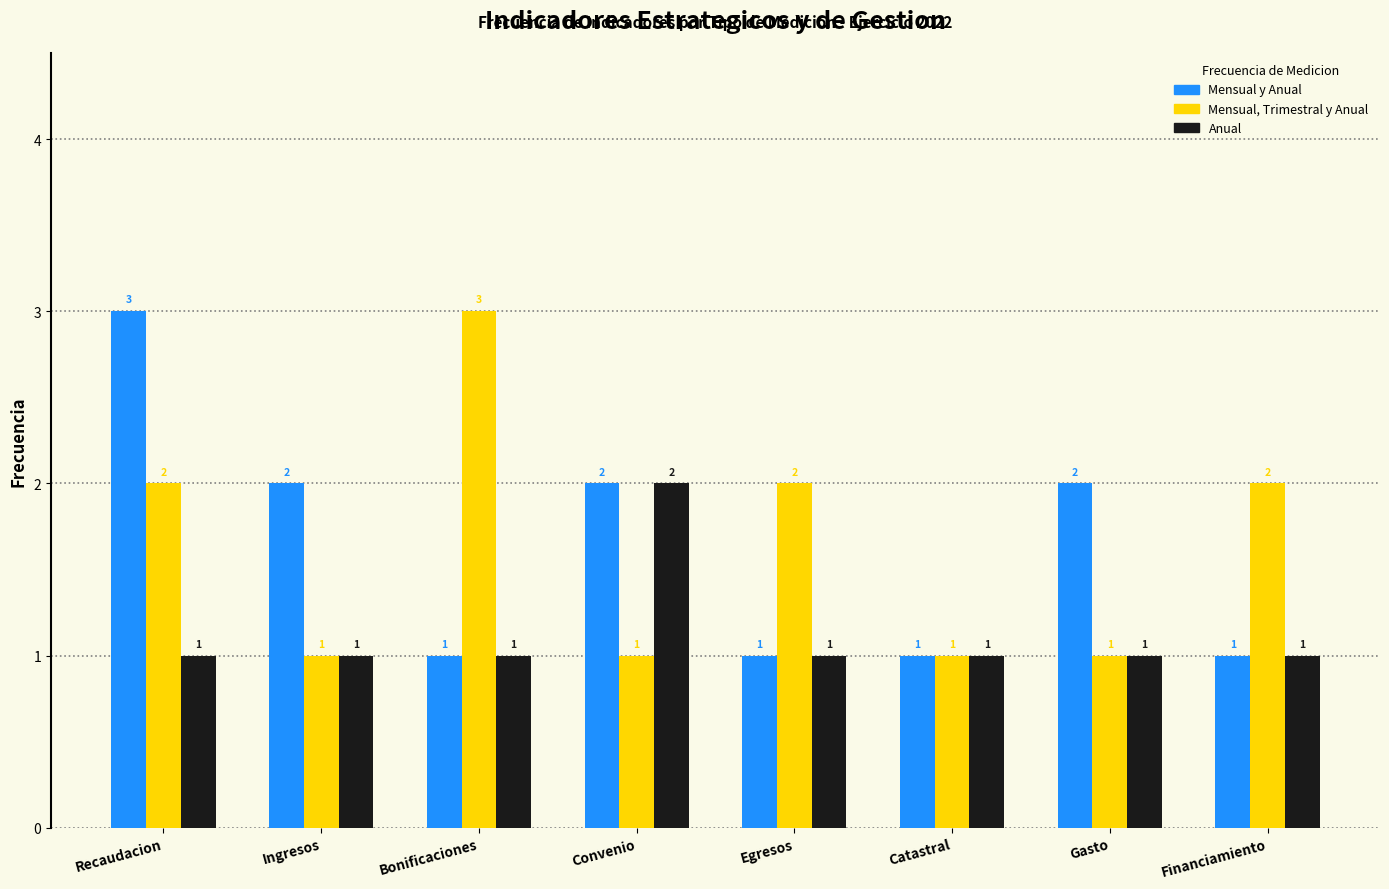

At Recaudacion, list the series in order from smallest to largest.

Anual, Mensual, Trimestral y Anual, Mensual y Anual